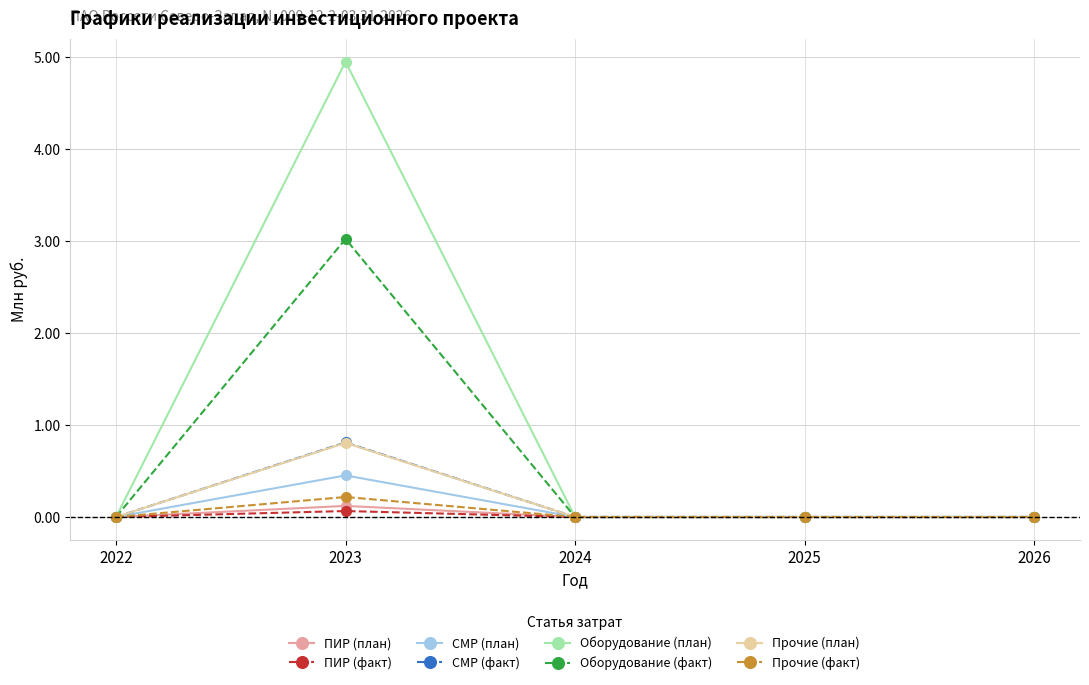

The value of Оборудование (план) at 2022 is -2.2. True or false?

False